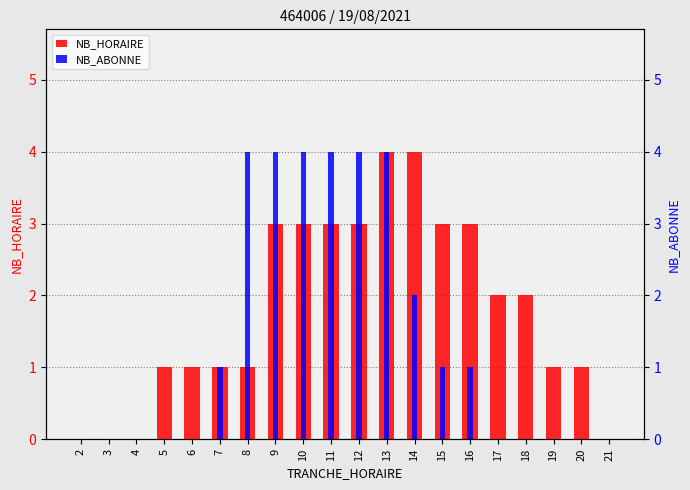

Which series has the largest range (max minus min)?

NB_HORAIRE